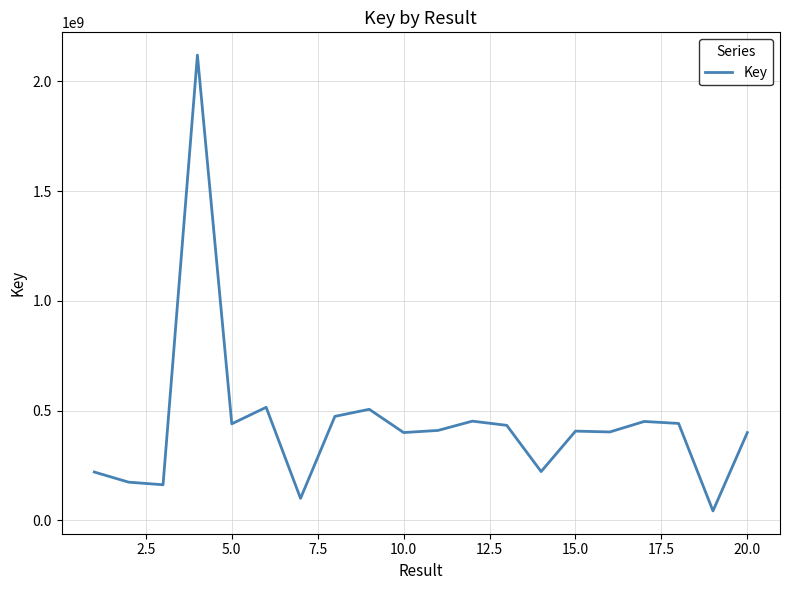

How many lines are shown in the chart?

1